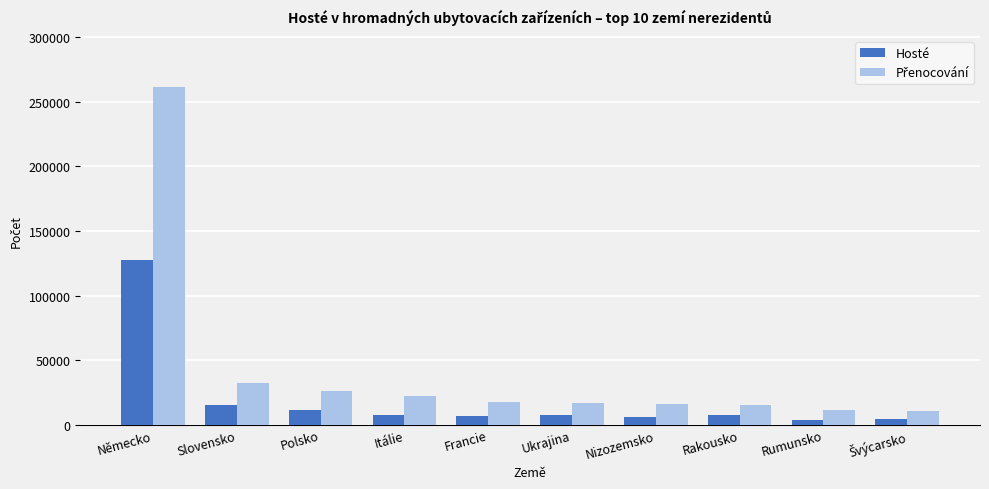

What is the difference between the highest and lowest values at Nizozemsko?

9865